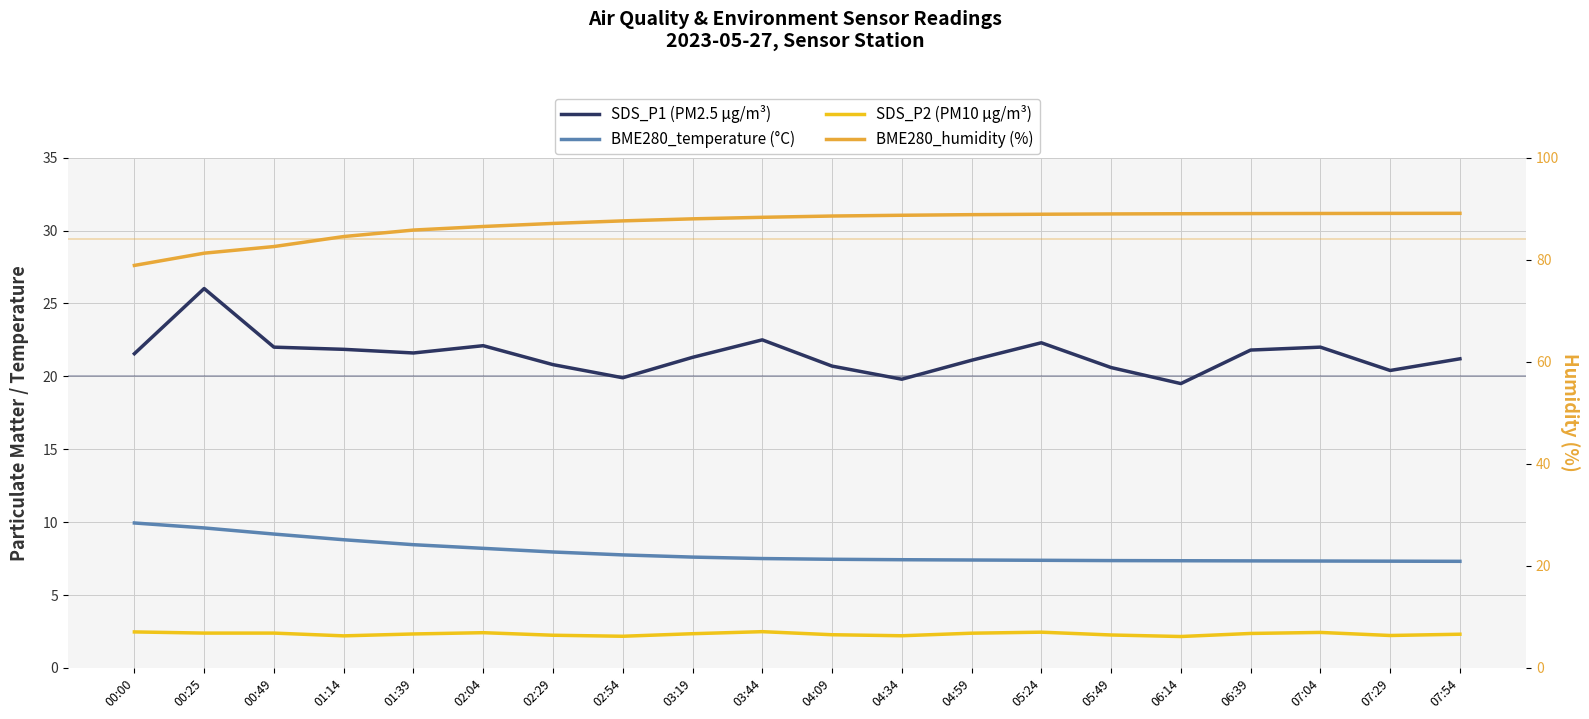

Reading left to right, transcribe all the data shown in this chart.

SDS_P1 (PM2.5 µg/m³): 00:00=21.6	00:25=26.0	00:49=22.0	01:14=21.9	01:39=21.6	02:04=22.1	02:29=20.8	02:54=19.9	03:19=21.3	03:44=22.5	04:09=20.7	04:34=19.8	04:59=21.1	05:24=22.3	05:49=20.6	06:14=19.5	06:39=21.8	07:04=22.0	07:29=20.4	07:54=21.2
BME280_temperature (°C): 00:00=9.9	00:25=9.6	00:49=9.2	01:14=8.8	01:39=8.4	02:04=8.2	02:29=8.0	02:54=7.8	03:19=7.6	03:44=7.5	04:09=7.5	04:34=7.4	04:59=7.4	05:24=7.4	05:49=7.4	06:14=7.3	06:39=7.3	07:04=7.3	07:29=7.3	07:54=7.3
SDS_P2 (PM10 µg/m³): 00:00=7.0	00:25=6.8	00:49=6.8	01:14=6.3	01:39=6.7	02:04=6.9	02:29=6.4	02:54=6.2	03:19=6.7	03:44=7.1	04:09=6.5	04:34=6.3	04:59=6.8	05:24=7.0	05:49=6.5	06:14=6.2	06:39=6.8	07:04=7.0	07:29=6.3	07:54=6.6
BME280_humidity (%): 00:00=78.9	00:25=81.3	00:49=82.6	01:14=84.5	01:39=85.8	02:04=86.5	02:29=87.1	02:54=87.6	03:19=88.0	03:44=88.3	04:09=88.5	04:34=88.7	04:59=88.8	05:24=88.9	05:49=89.0	06:14=89.0	06:39=89.0	07:04=89.0	07:29=89.1	07:54=89.1